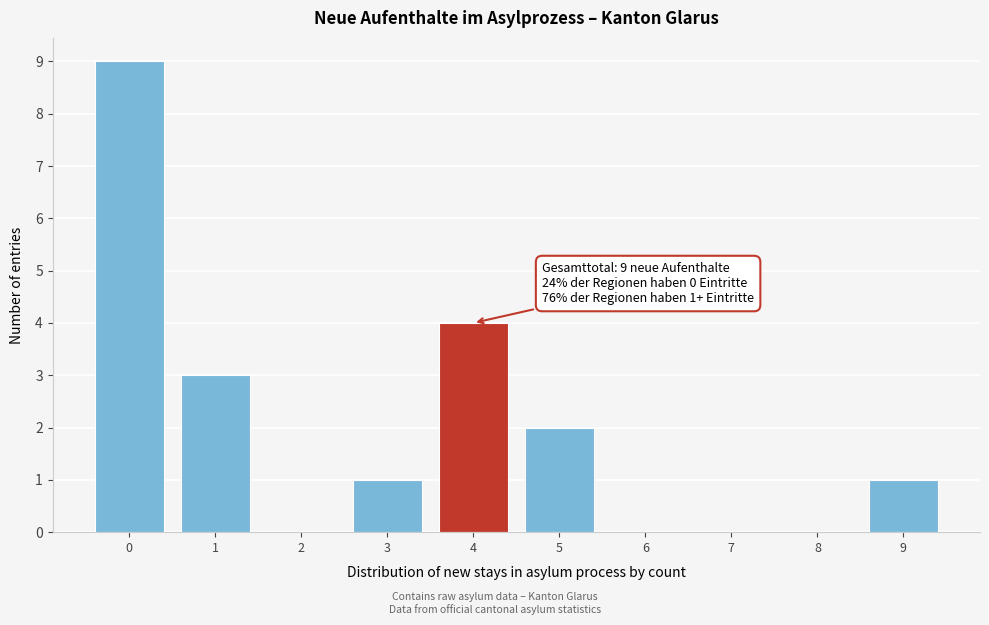

Reading left to right, extract all data points from this chart.

0=9	1=3	2=0	3=1	4=4	5=2	6=0	7=0	8=0	9=1